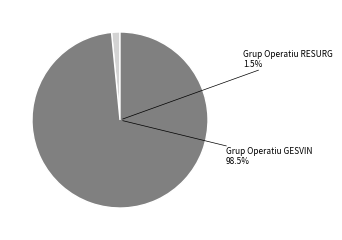

What is the change in value from Grup Operatiu RESURGIR DE L'ALT NAVIA to Grup Operatiu GESVINA?

+5701747